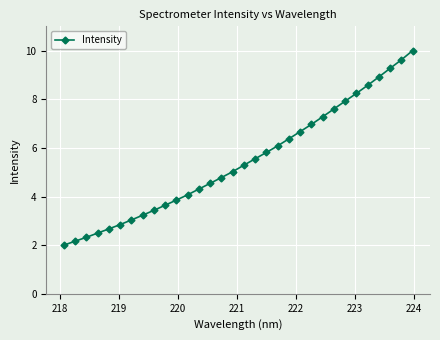

Is this an area chart (filled region under the line)?

No